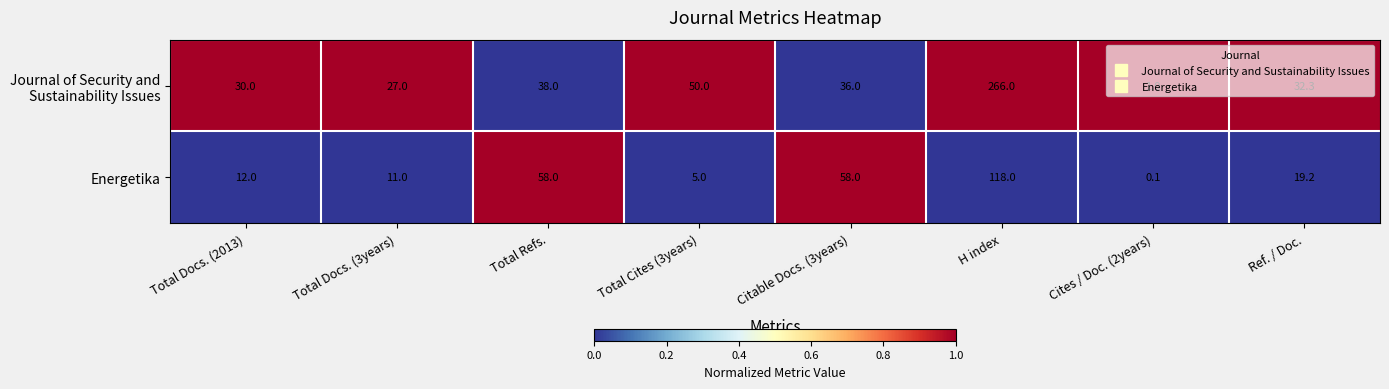

What is the sum of all Energetika values?

281.3